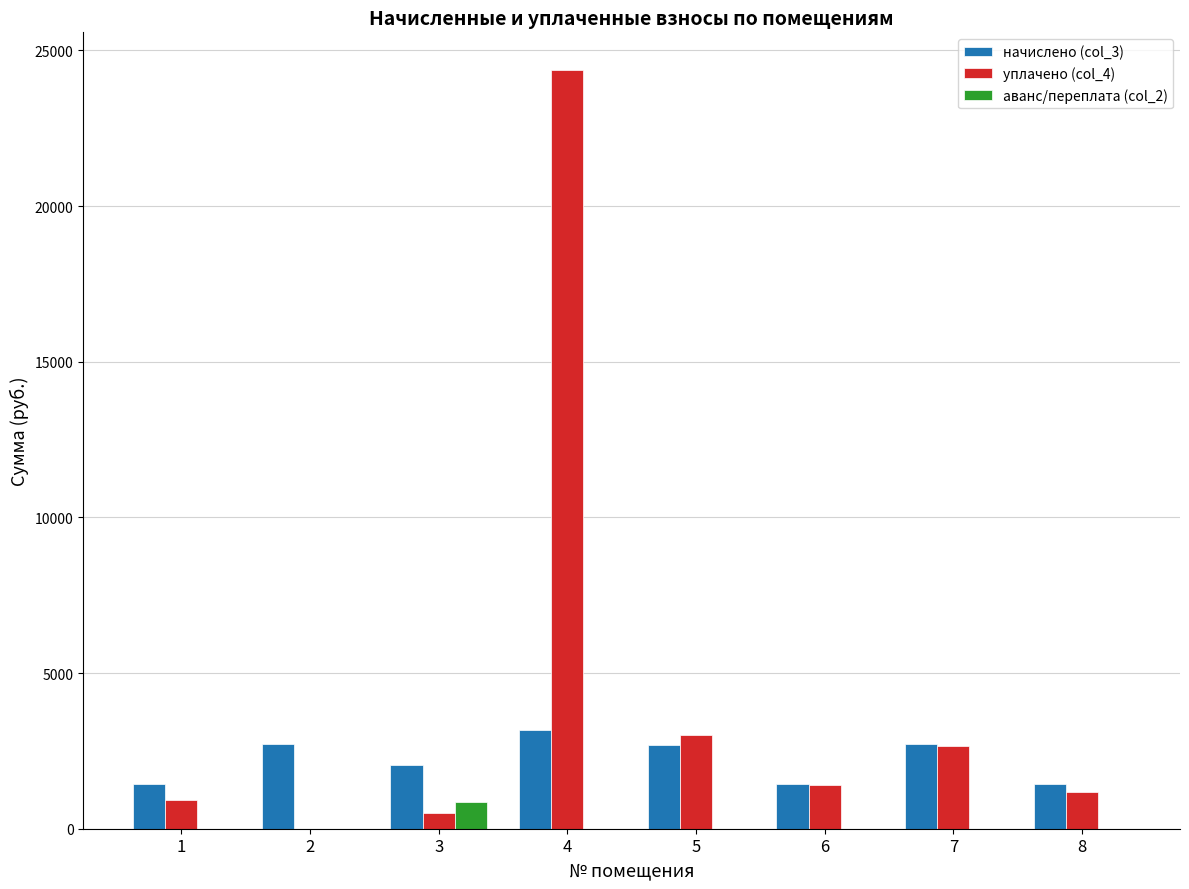

What is the total value across all series at 8?

2627.6